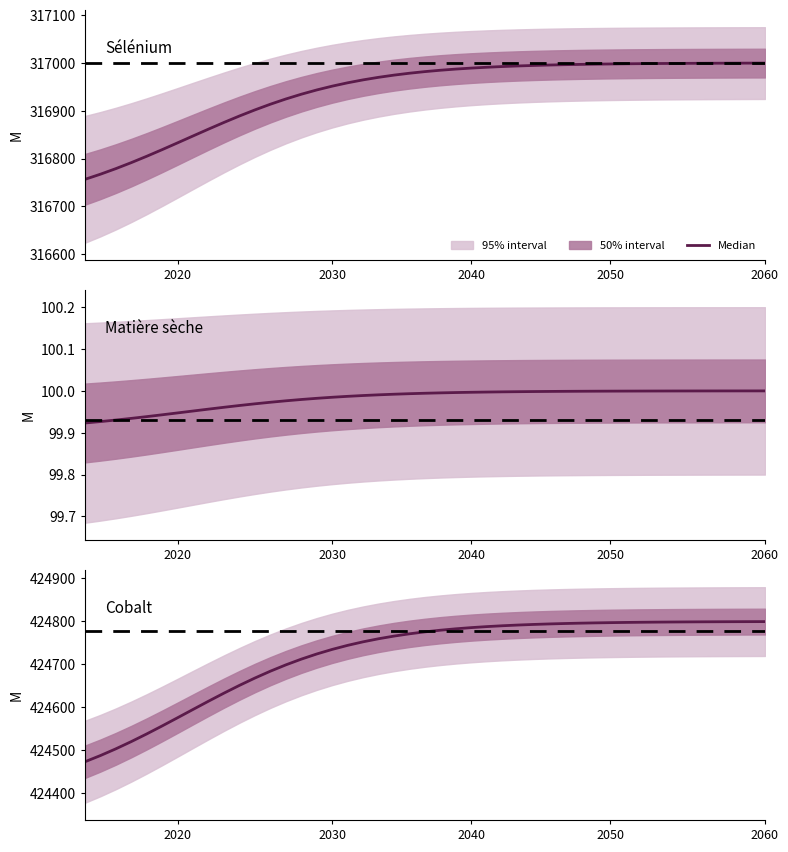

What is the label of the 14th point from the right?

Matière sèche